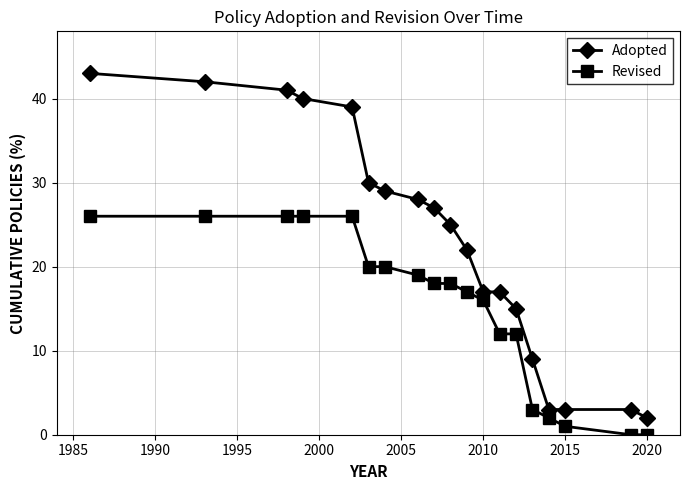

Which series has the largest total across all categories?

Adopted